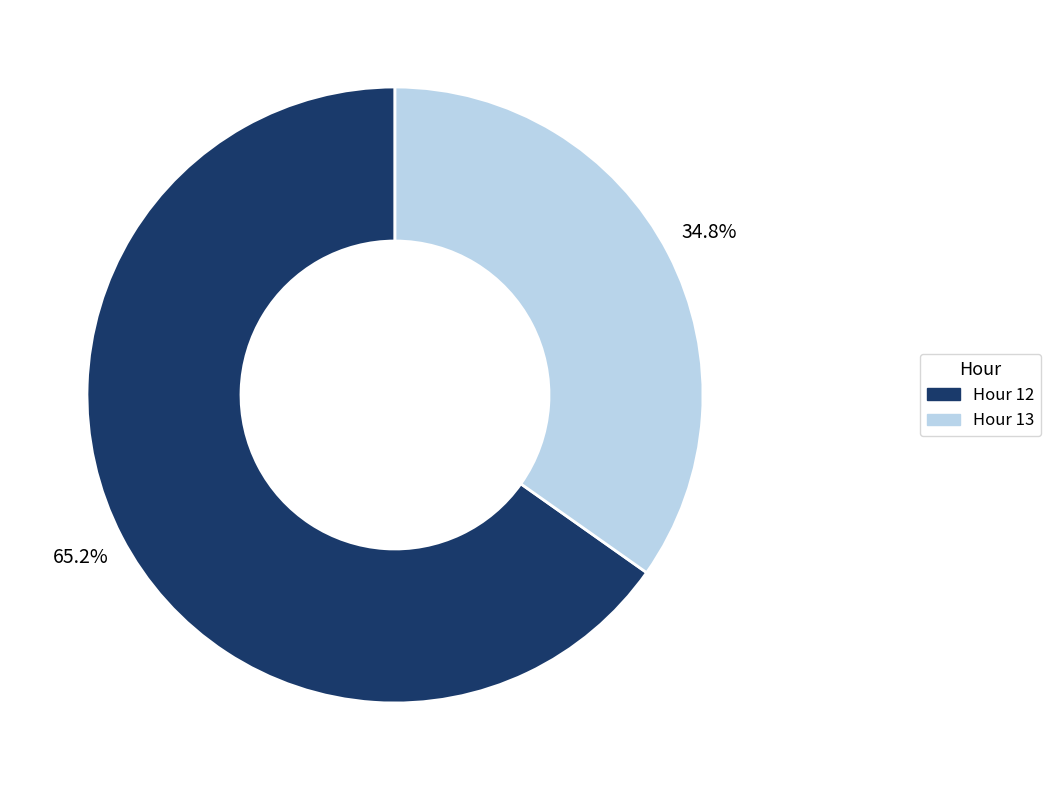

Is Hour 12 the majority of the pie?

Yes